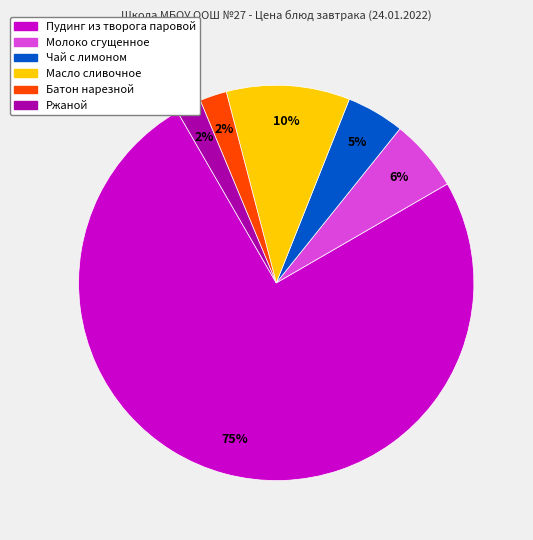

To the nearest percent, what is the average slice percentage?

17%